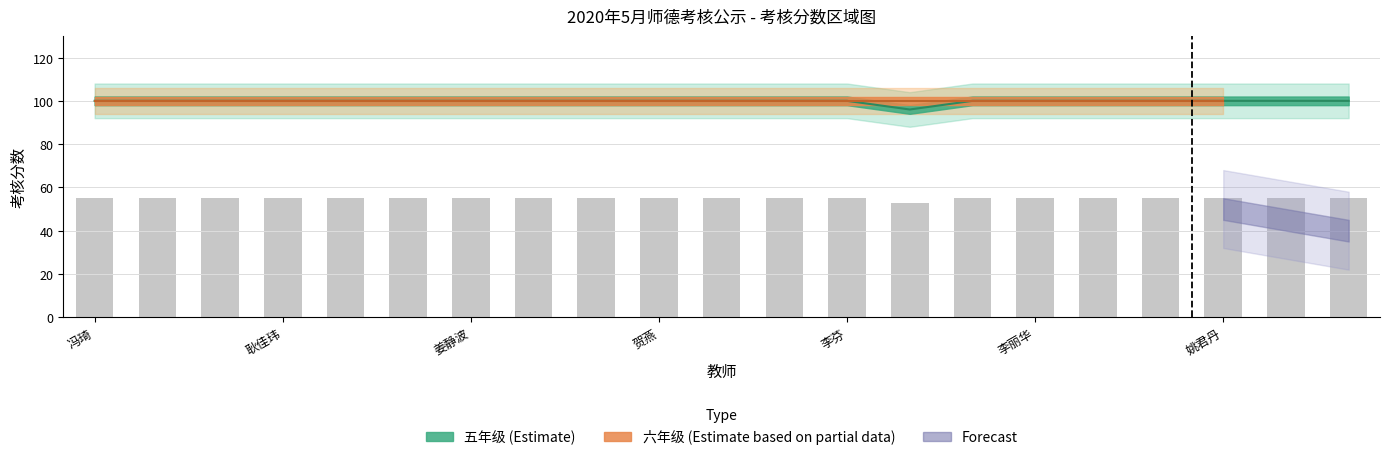

What is the approximate value at 王燕?

100